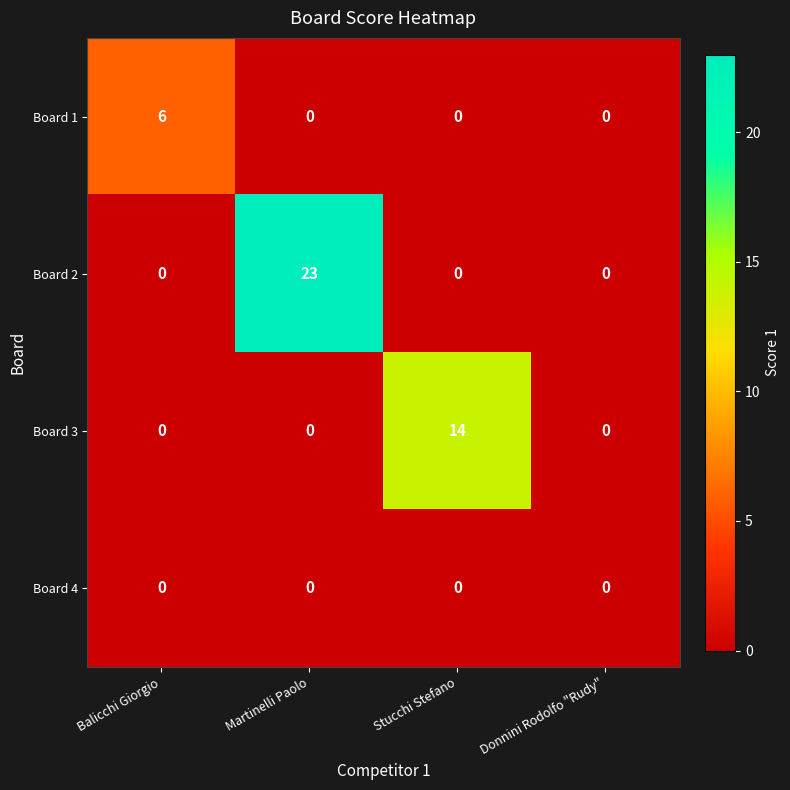

Which category has the highest value in the Board 1 series?

Balicchi Giorgio